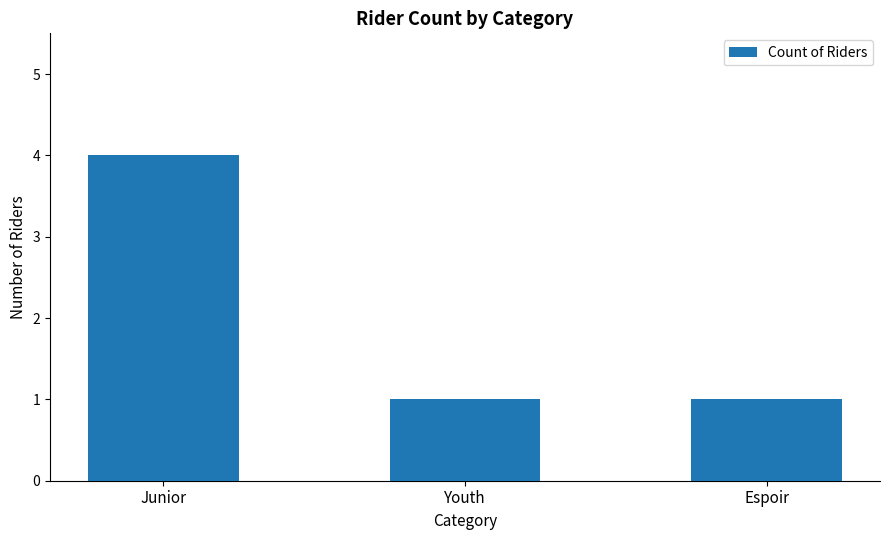

Which has a higher value, Junior or Espoir?

Junior